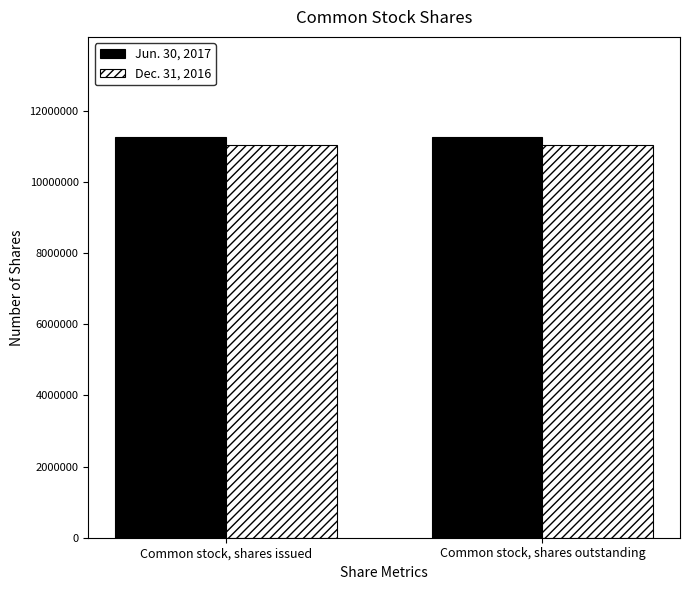

What is the spread (max minus min) of values at Common stock, shares issued?

210000